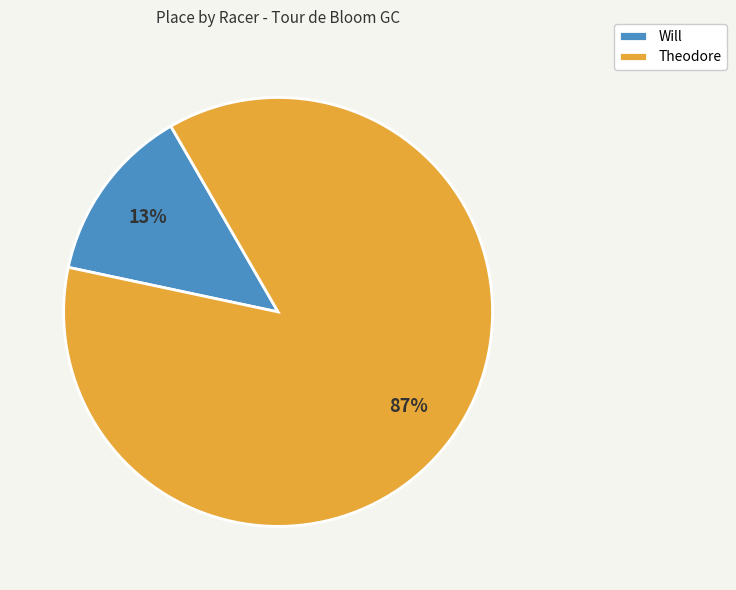

Which slice is the largest?

Theodore